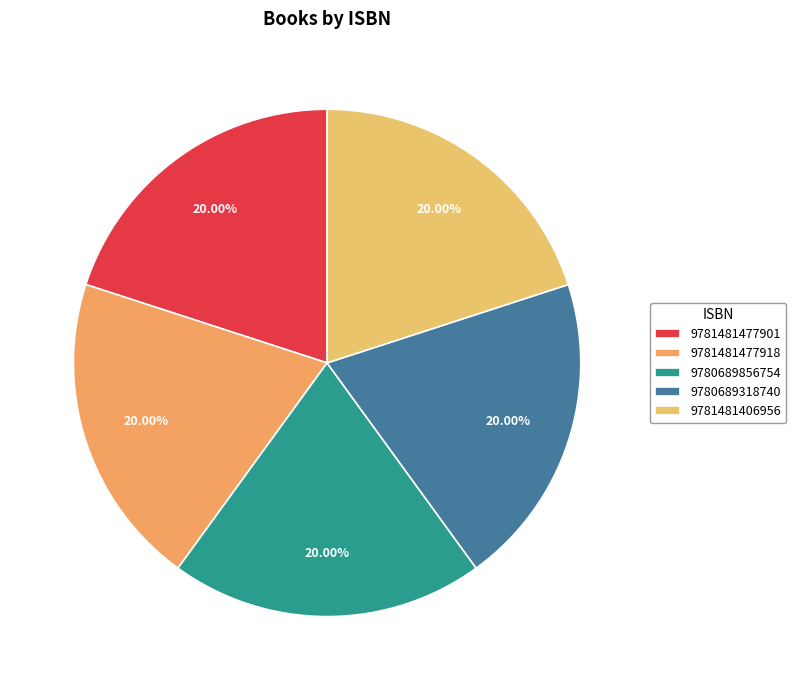

To the nearest percent, what percentage of the pie is 9780689856754?

20%